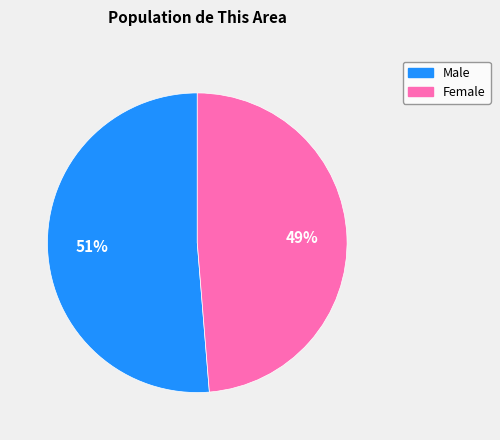

Is there any slice that represents more than half of the pie?

Yes